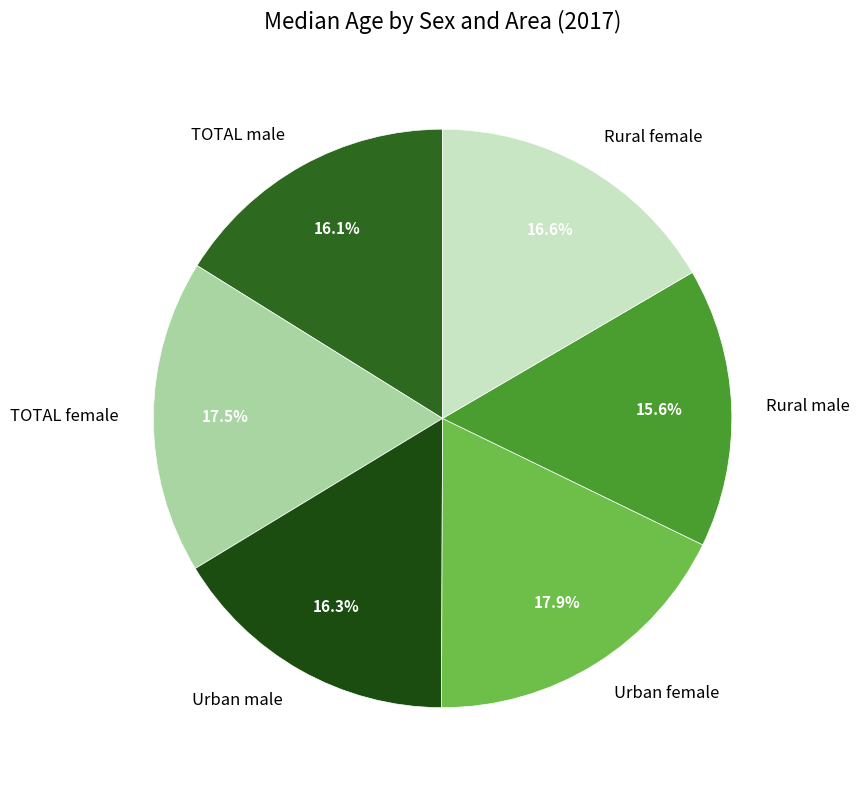

Which has a higher value, Urban male or Rural male?

Urban male